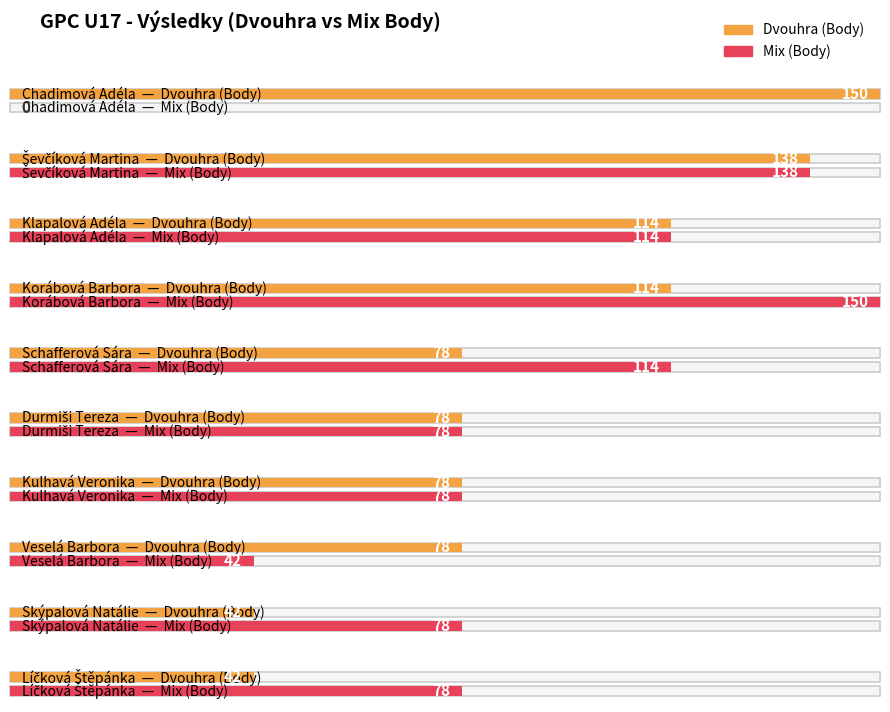

How many bars are there in each group?

2